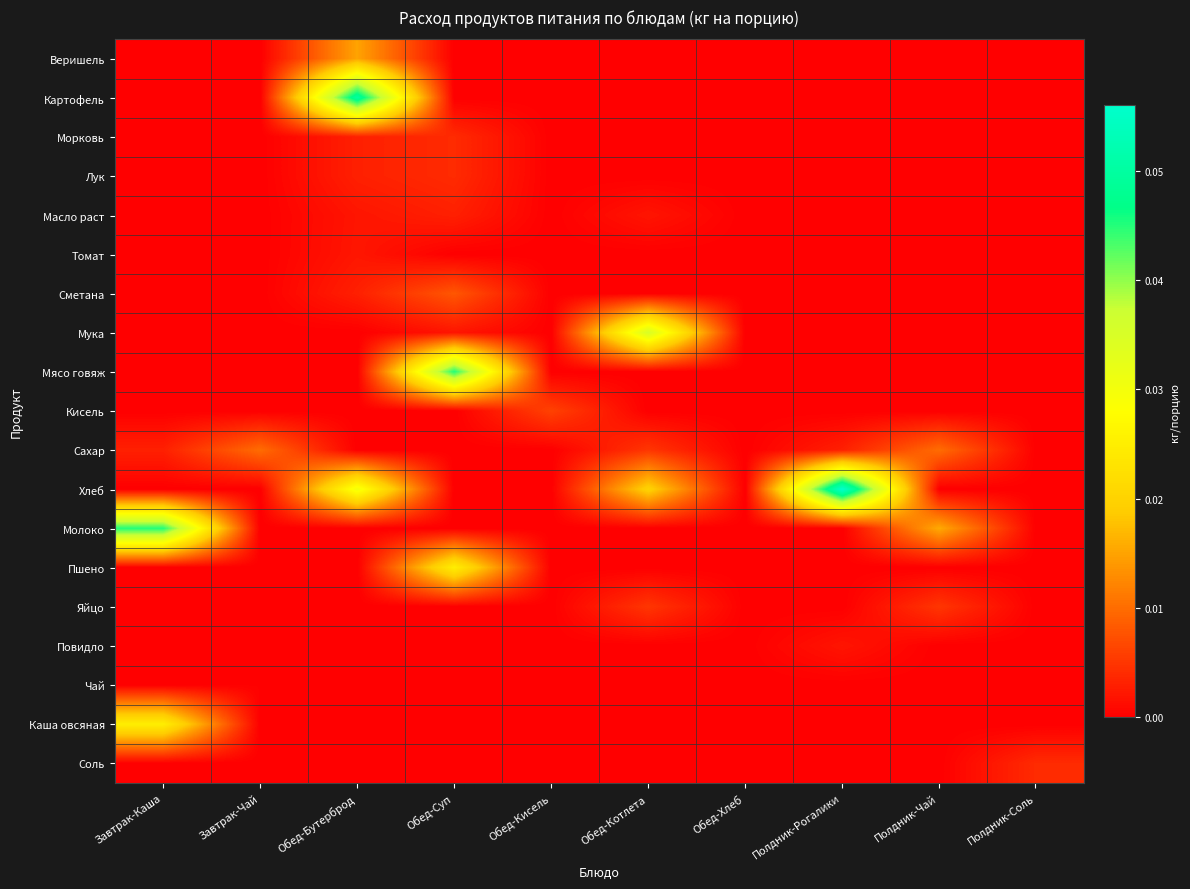

At how many categories does at least one series exceed 0?

9